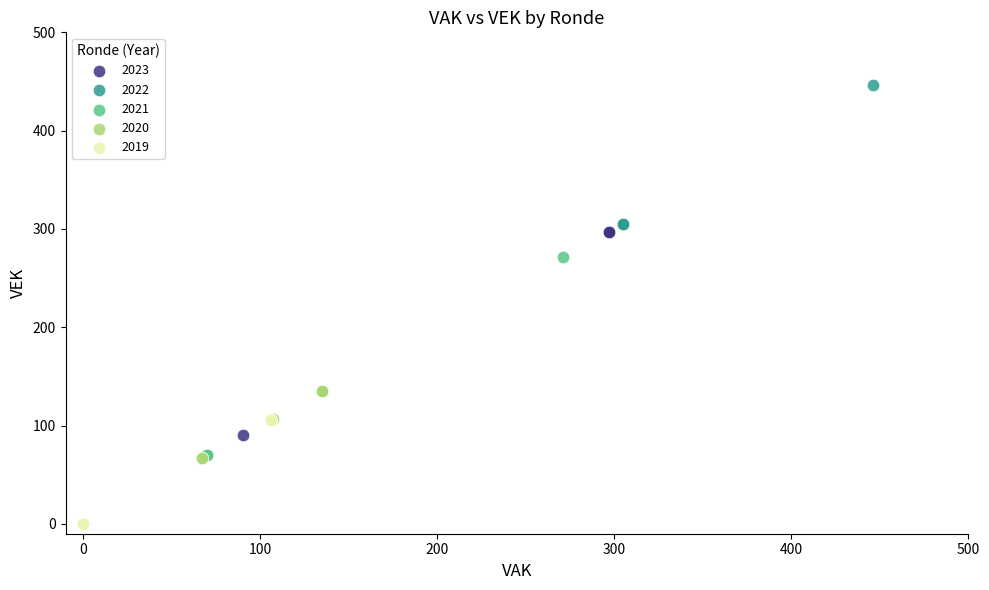

What are all the series names shown in the legend?

2023, 2022, 2021, 2020, 2019